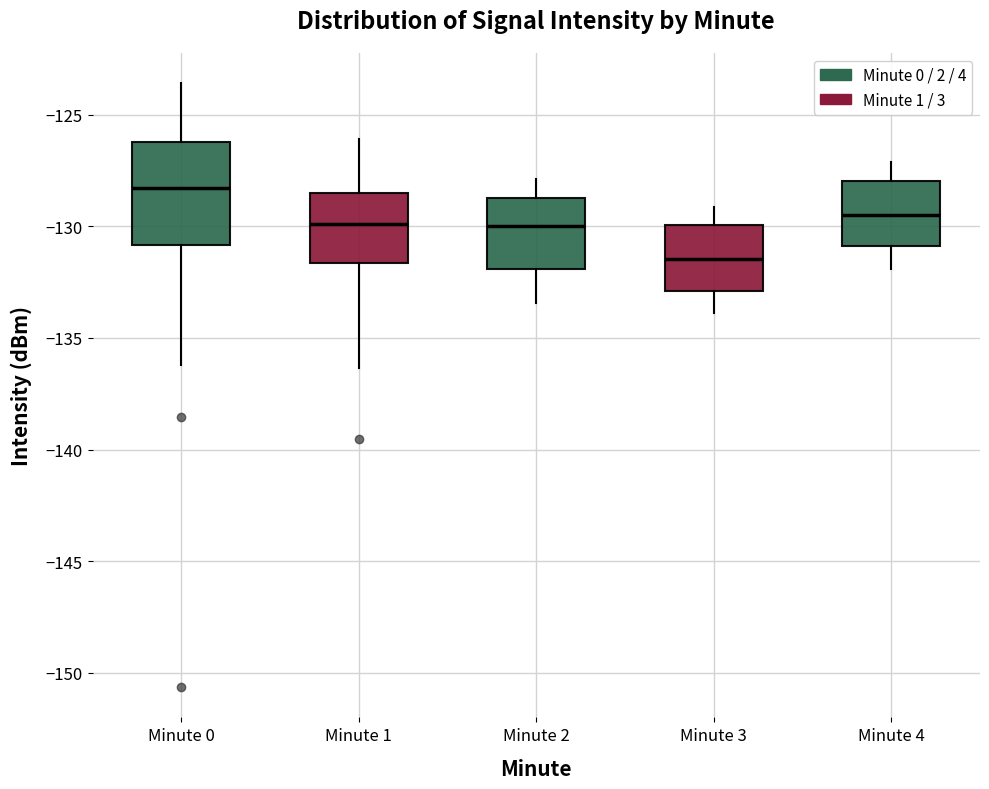

Reading left to right, read every box against the y-axis: the position of its median line, the range the box covers, and the ends of its whiskers. The values are not printed on the chart, so give them approximately, as read against the axis.

Minute 0: median -128.5, box -131.0 to -126.0, whiskers -136.0 to -123.5
Minute 1: median -130.0, box -131.5 to -128.5, whiskers -136.5 to -126.0
Minute 2: median -130.0, box -132.0 to -128.5, whiskers -133.5 to -128.0
Minute 3: median -131.5, box -133.0 to -130.0, whiskers -134.0 to -129.0
Minute 4: median -129.5, box -131.0 to -128.0, whiskers -132.0 to -127.0